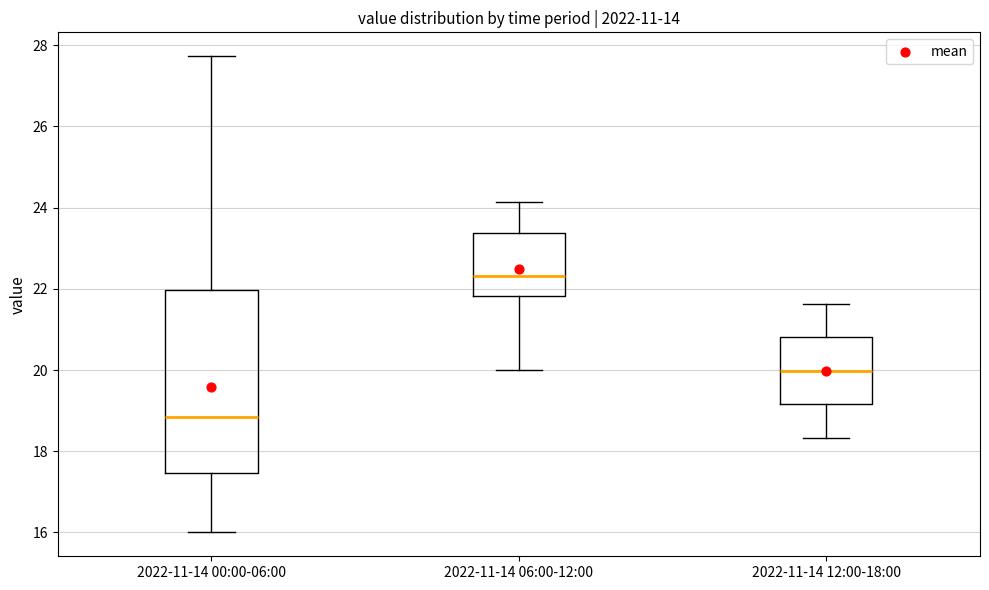

Reading left to right, transcribe this box plot: for each box, give where its median line is, the range the box spans, and where its two whiskers end, as read against the y-axis. The values are not printed on the chart, so give them approximately, as read against the axis.

2022-11-14 00:00-06:00: median 18.8, box 17.4 to 22.0, whiskers 16.0 to 27.8
2022-11-14 06:00-12:00: median 22.4, box 21.8 to 23.4, whiskers 20.0 to 24.2
2022-11-14 12:00-18:00: median 20.0, box 19.2 to 20.8, whiskers 18.4 to 21.6